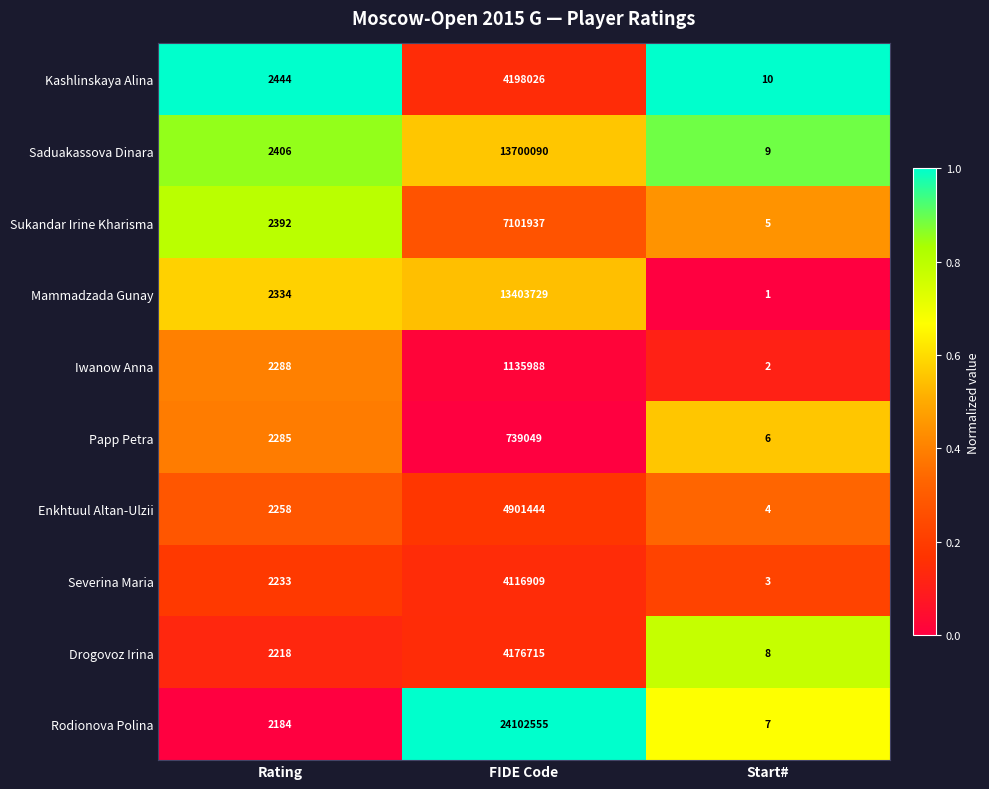

What is the difference between the Iwanow Anna values at Start# and Rating?

2286